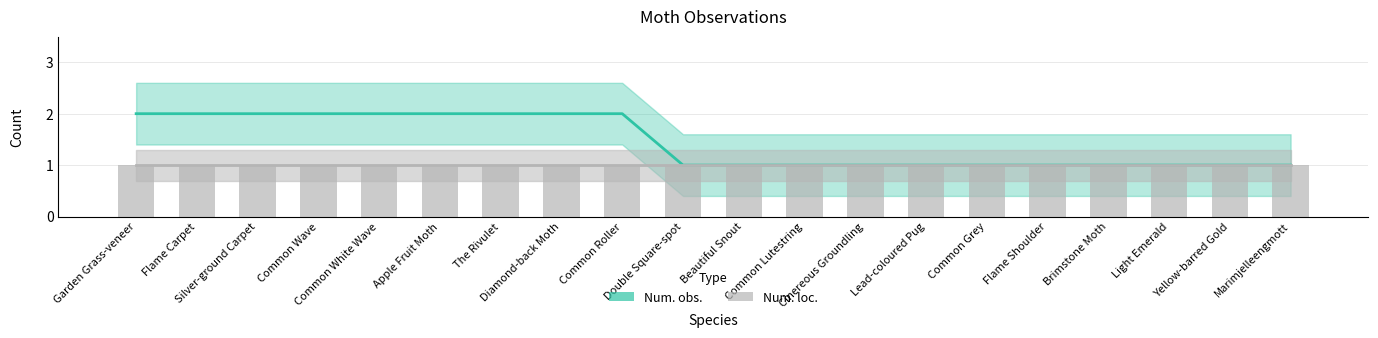

What is the total value across all series at The Rivulet?

3